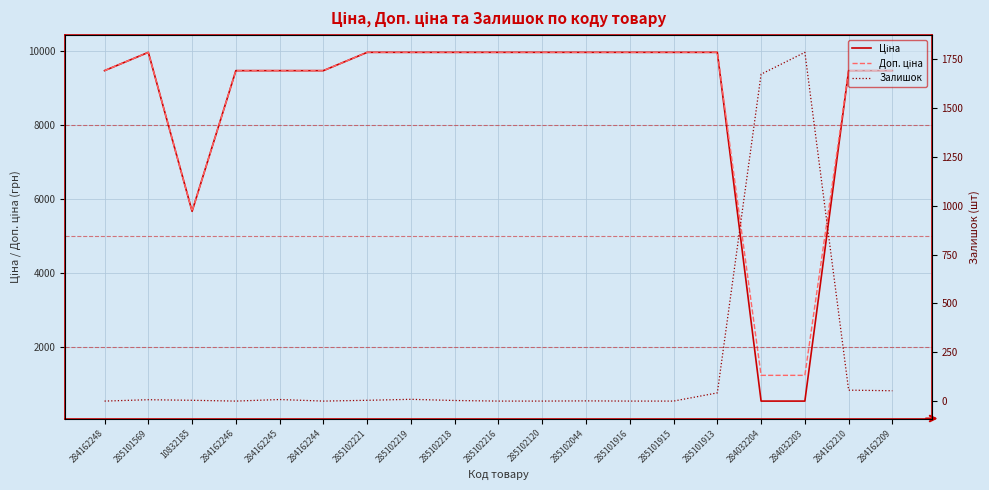

What is the label of the 5th point from the right?

285101913